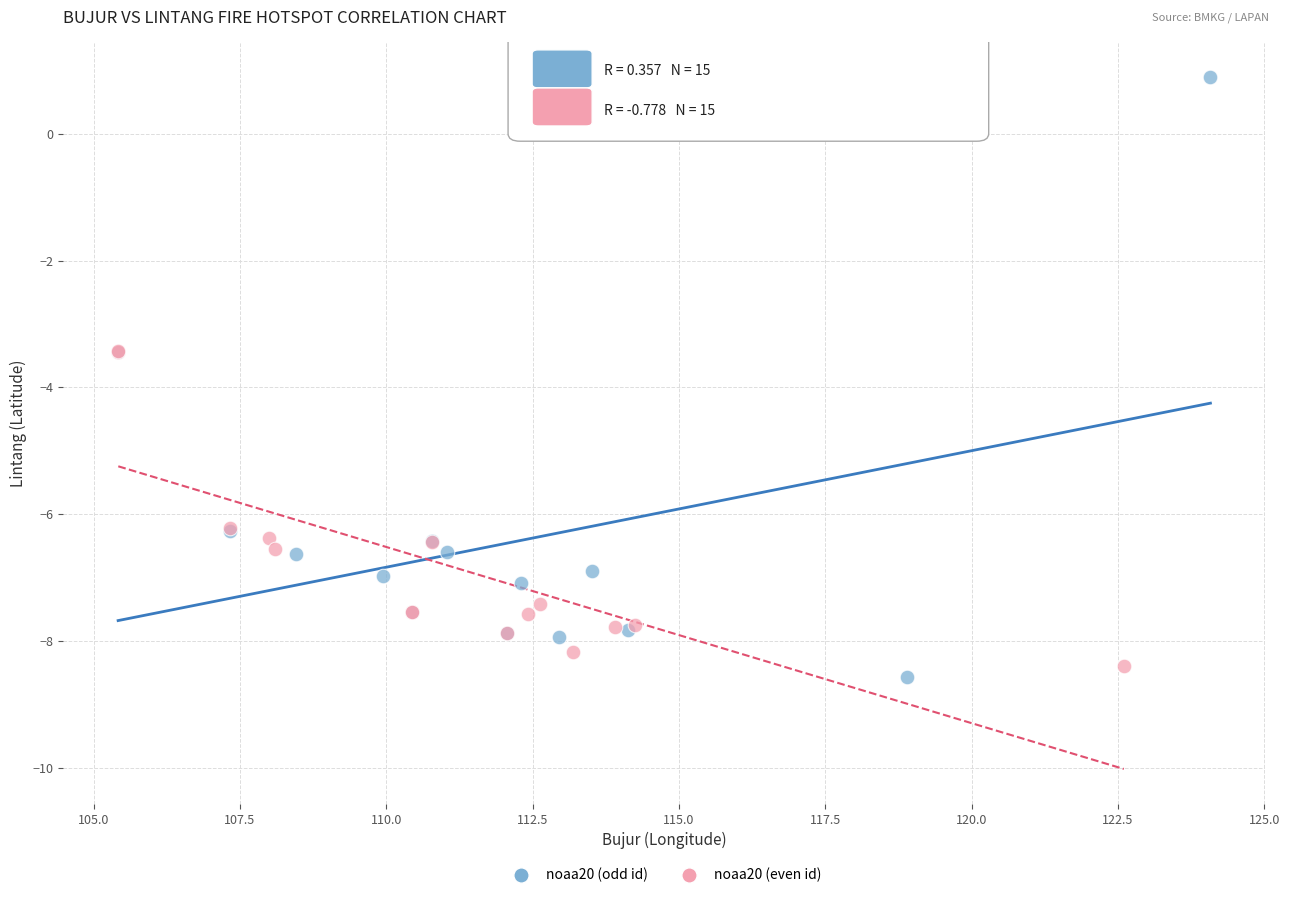

Which series has the widest spread of Y values?

noaa20 (odd id)